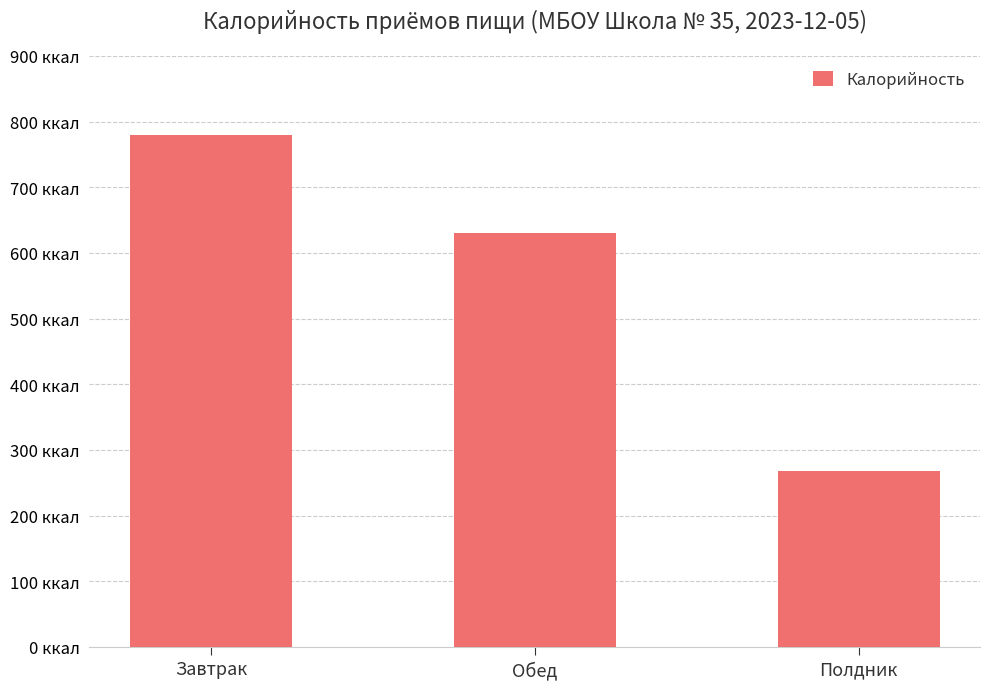

Are the bars horizontal?

No